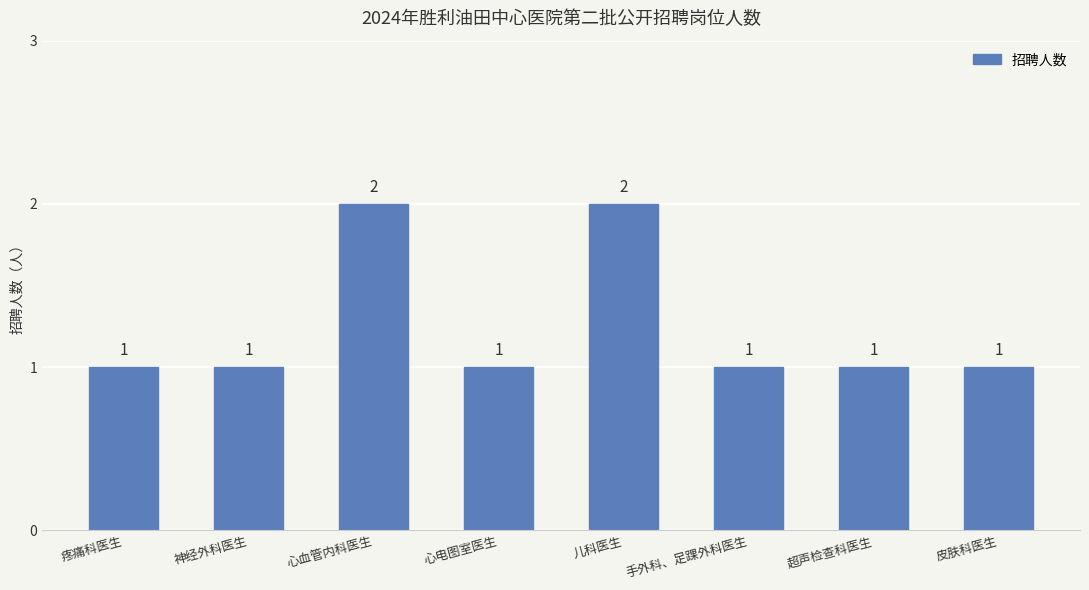

What is the ratio of the value at 手外科、足踝外科医生 to the value at 皮肤科医生?

1.0